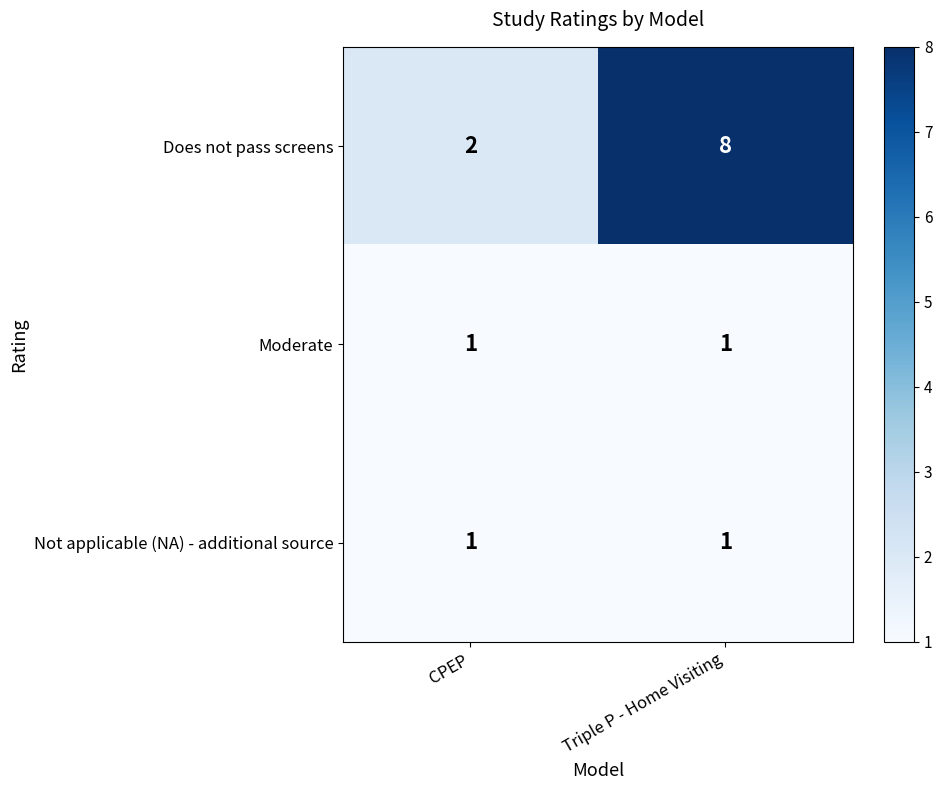

What is the difference between the Does not pass screens values at Triple P - Home Visiting and CPEP?

6